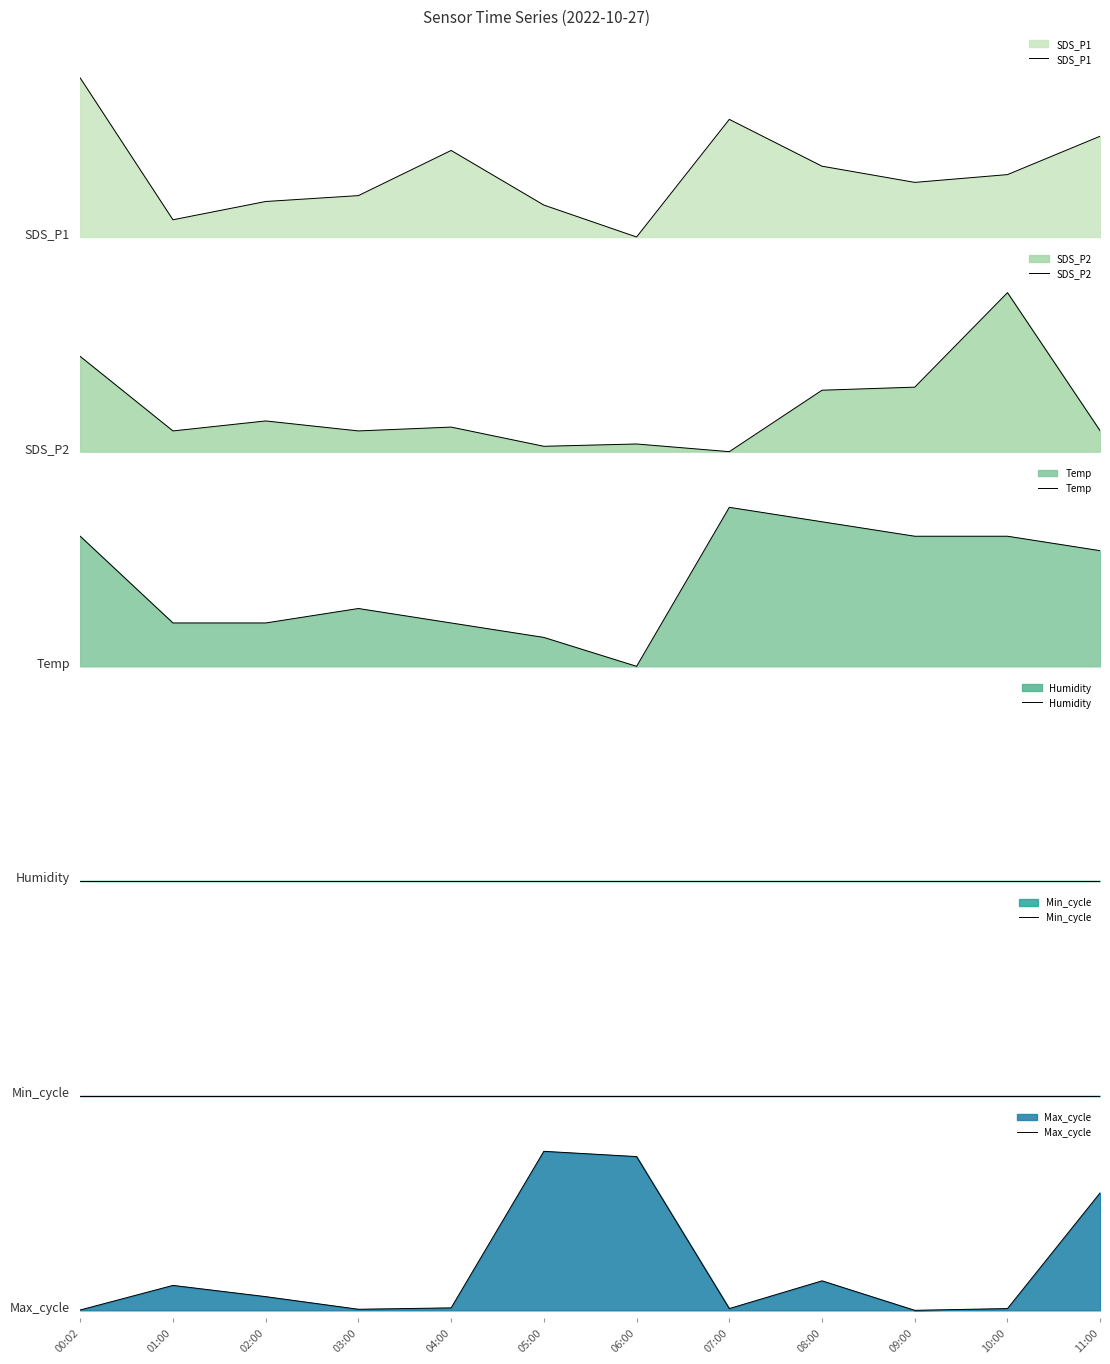

List the labels in order of Max_cycle value, largest first.

05:00, 06:00, 11:00, 08:00, 01:00, 02:00, 04:00, 07:00, 10:00, 03:00, 00:02, 09:00